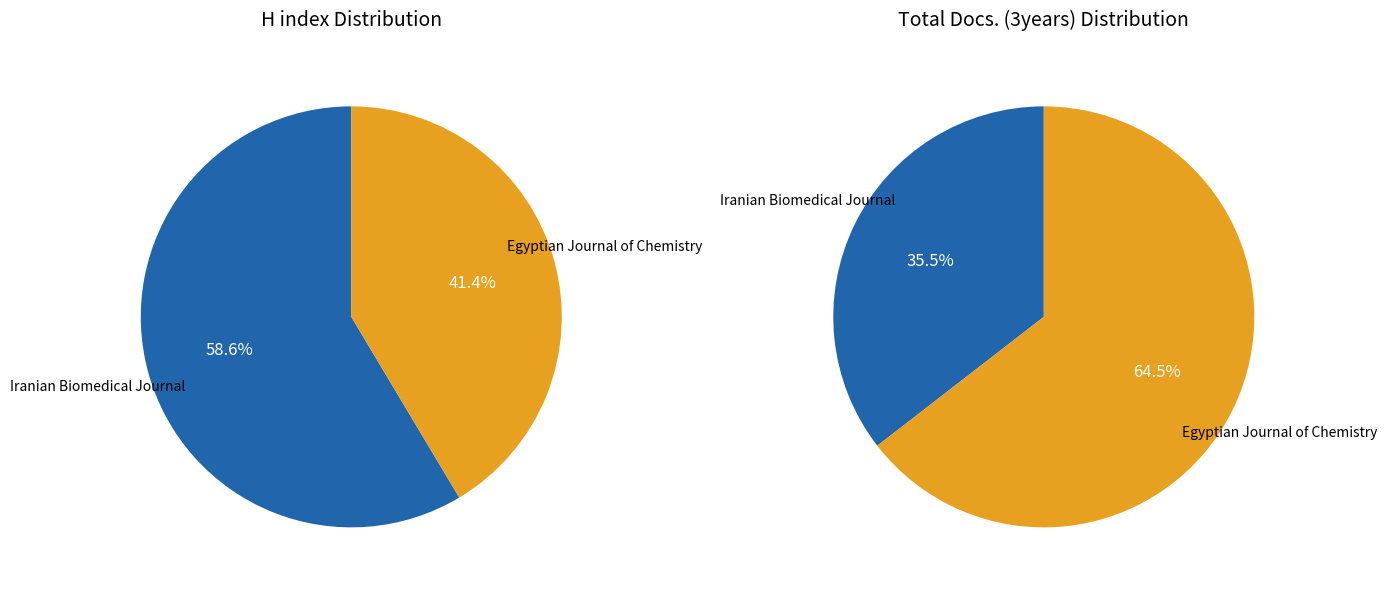

To the nearest percent, what is the difference between the Egyptian Journal of Chemistry and Iranian Biomedical Journal slice percentages?

17%